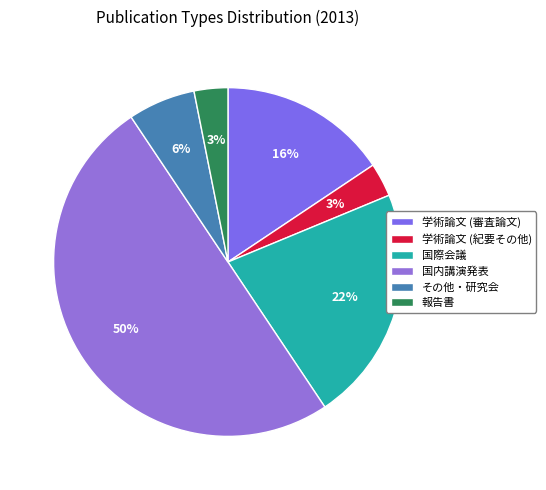

Approximately how many times larger is the value at 学術論文 (紀要その他) compared to 国内講演発表?

0.1